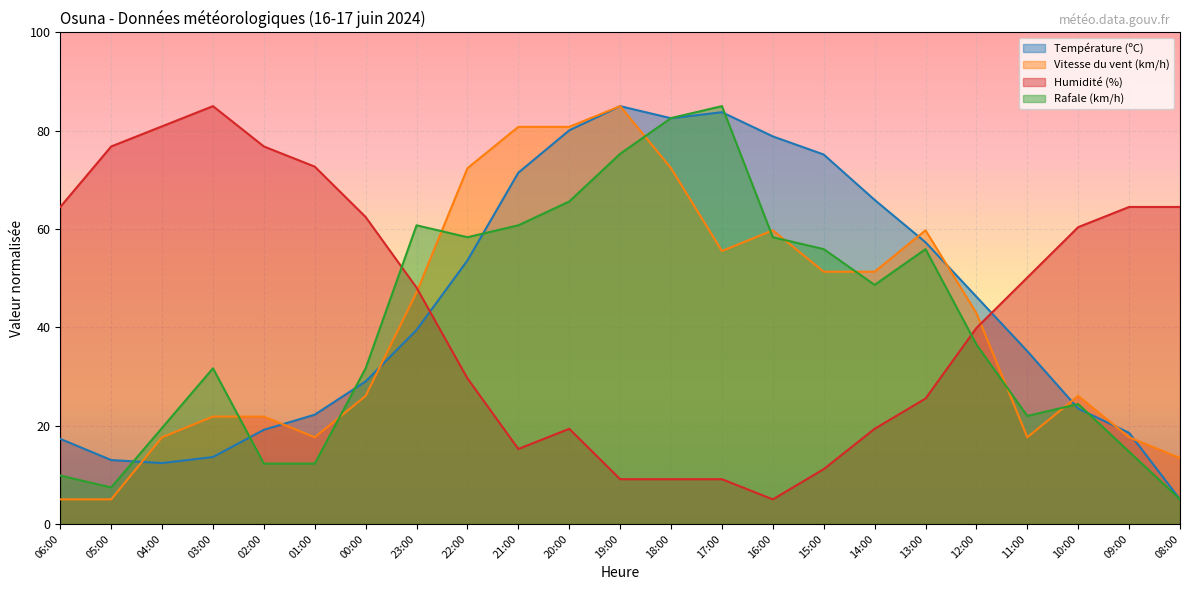

Which series has the largest total across all categories?

Température (ºC)